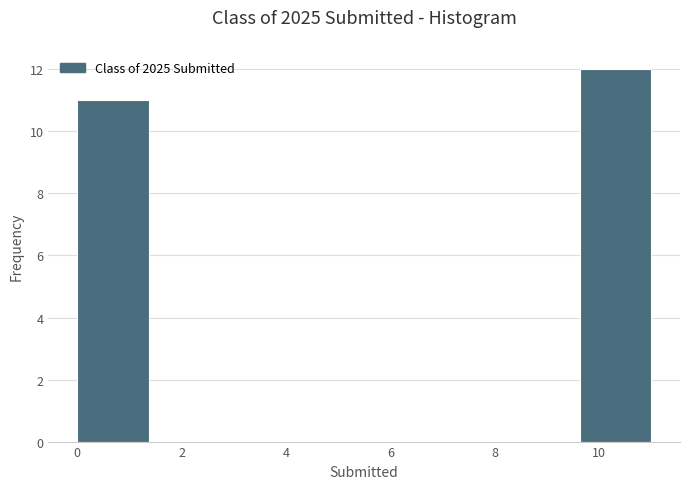

Which range on the x-axis has the tallest bar?

9.6 to 11.0